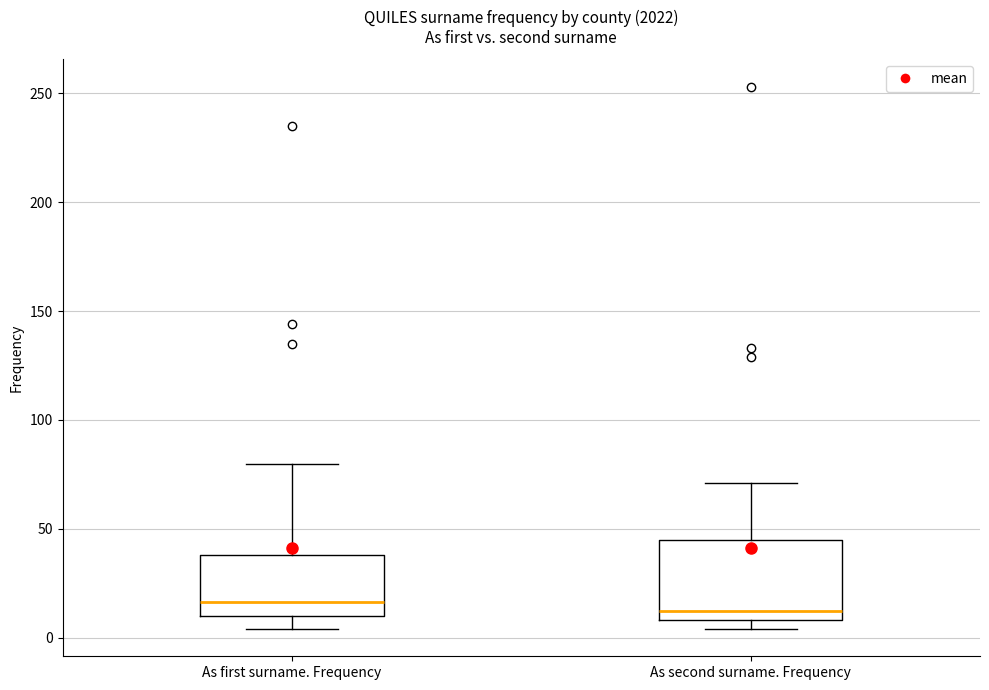

Where is the lower edge of the box for As second surname. Frequency on the y-axis? The values are not printed on the chart, so give them approximately, as read against the axis.

10